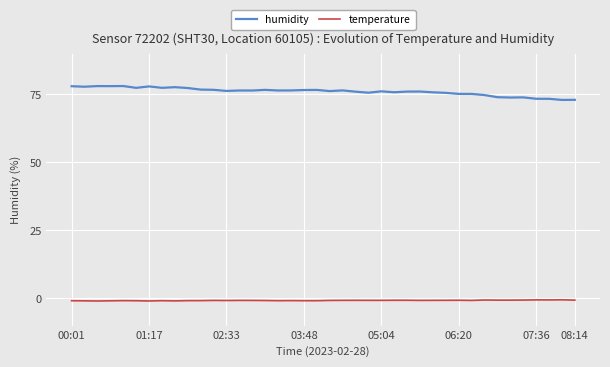

How many lines are shown in the chart?

2